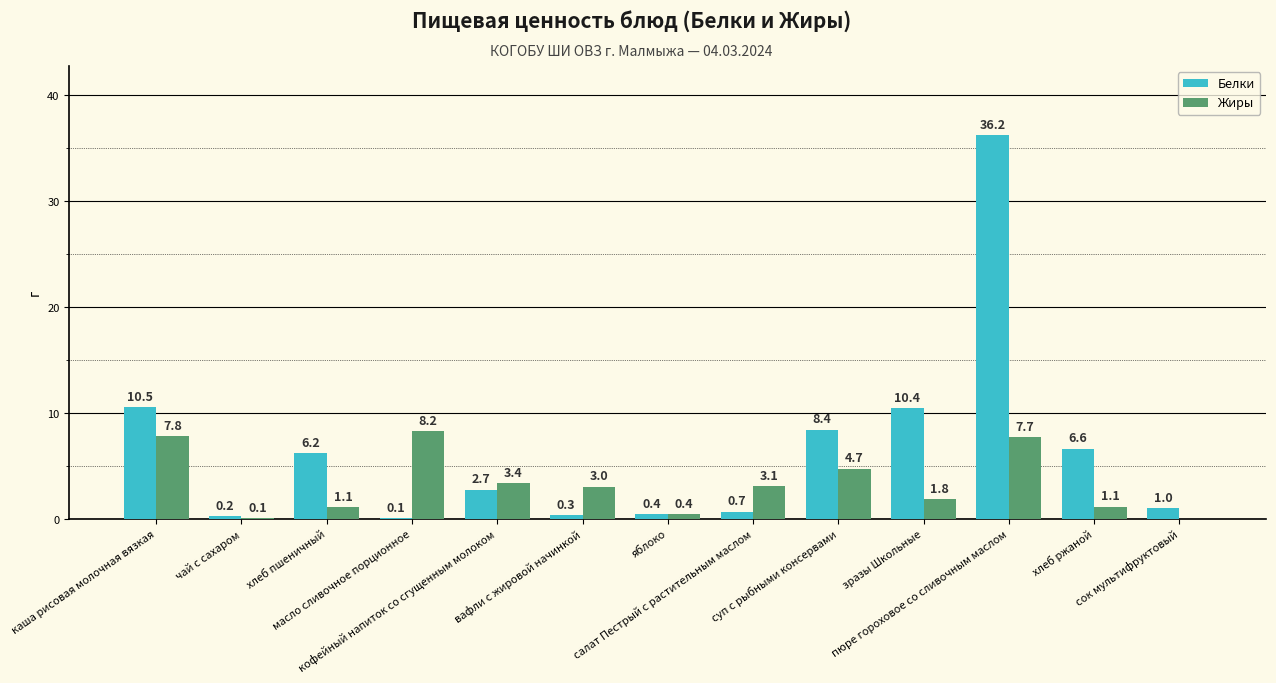

Is it true that Белки equals 1.1 at кофейный напиток со сгущенным молоком?

False